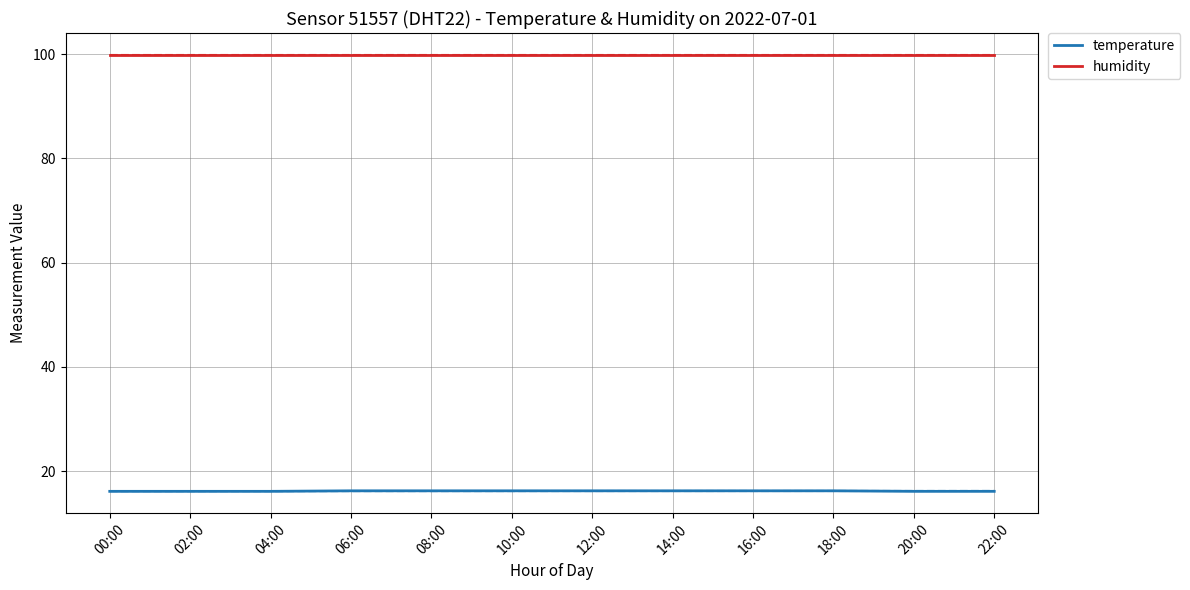

Does the chart display data point markers on the line(s)?

No